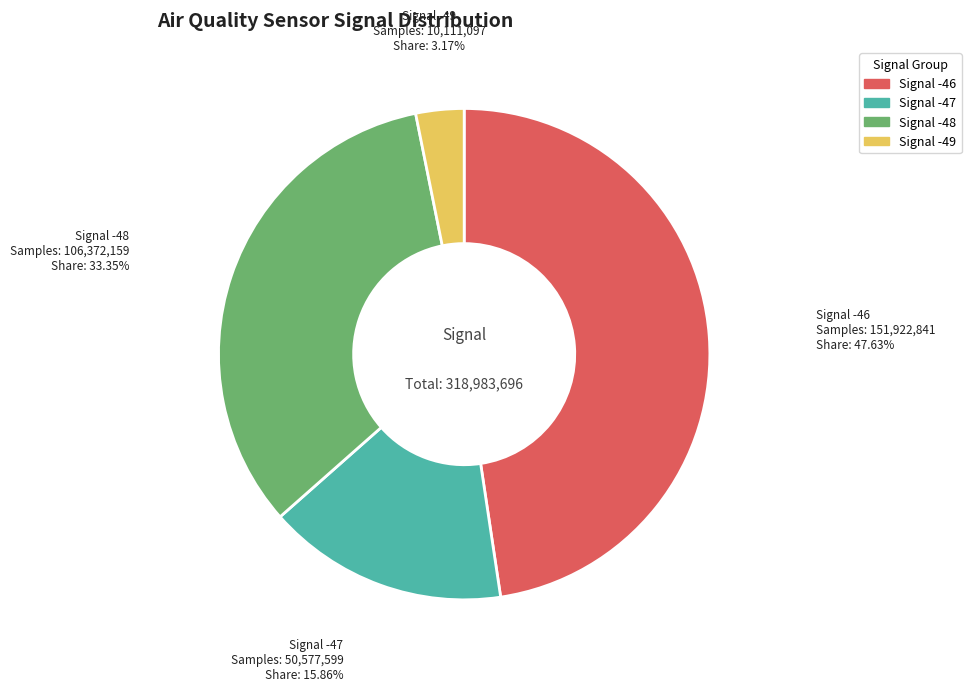

What is the ratio of the value at Signal -48 to the value at Signal -49?

10.5